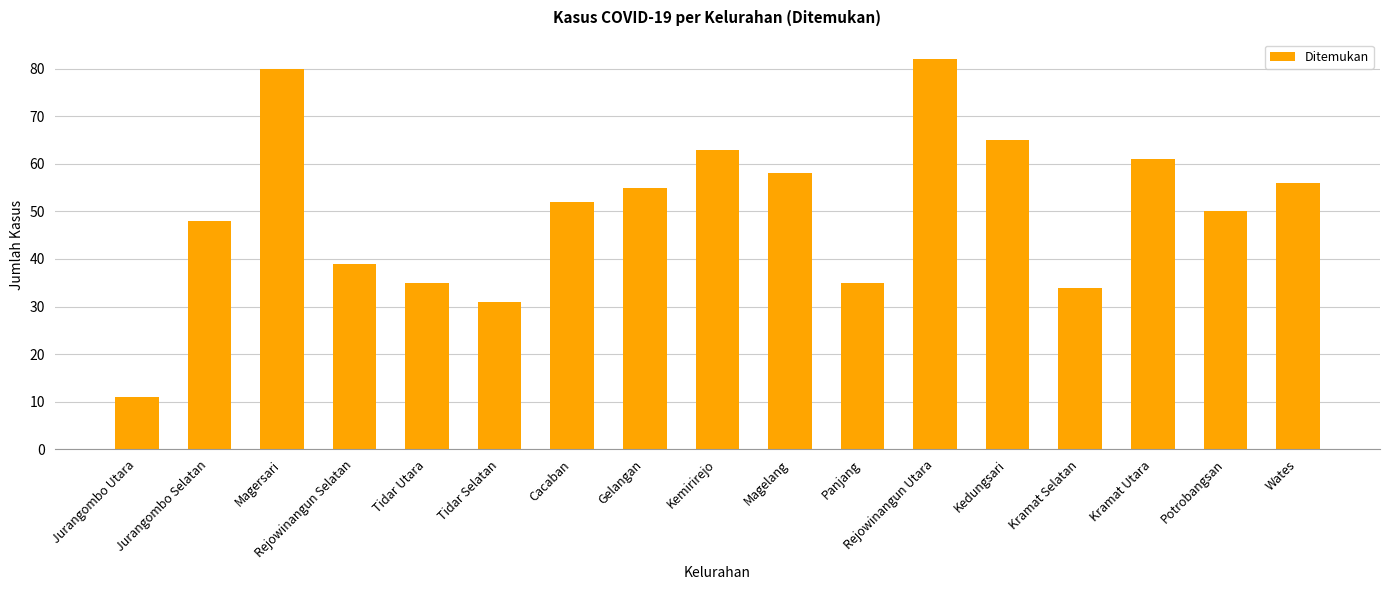

Is it true that the value at Panjang is 35?

True